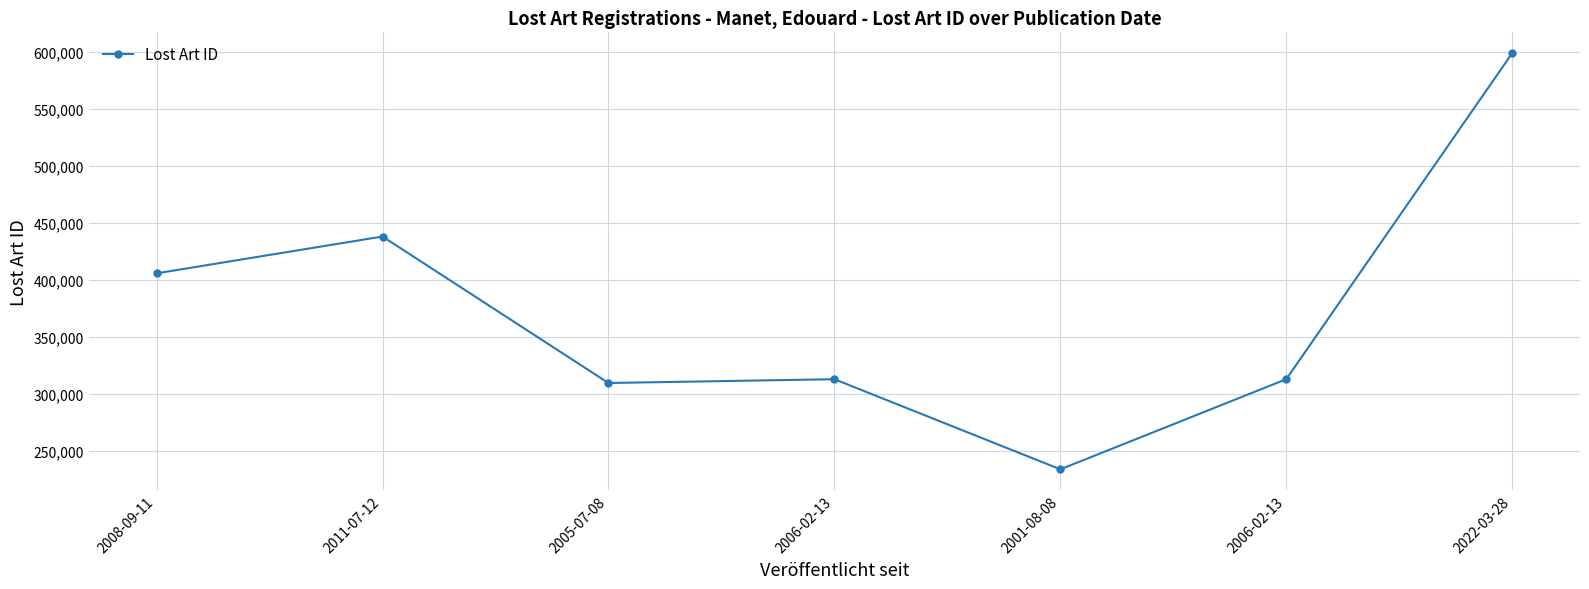

Rank the categories by value from highest to lowest.

2022-03-28, 2011-07-12, 2008-09-11, 2006-02-13, 2006-02-13, 2005-07-08, 2001-08-08